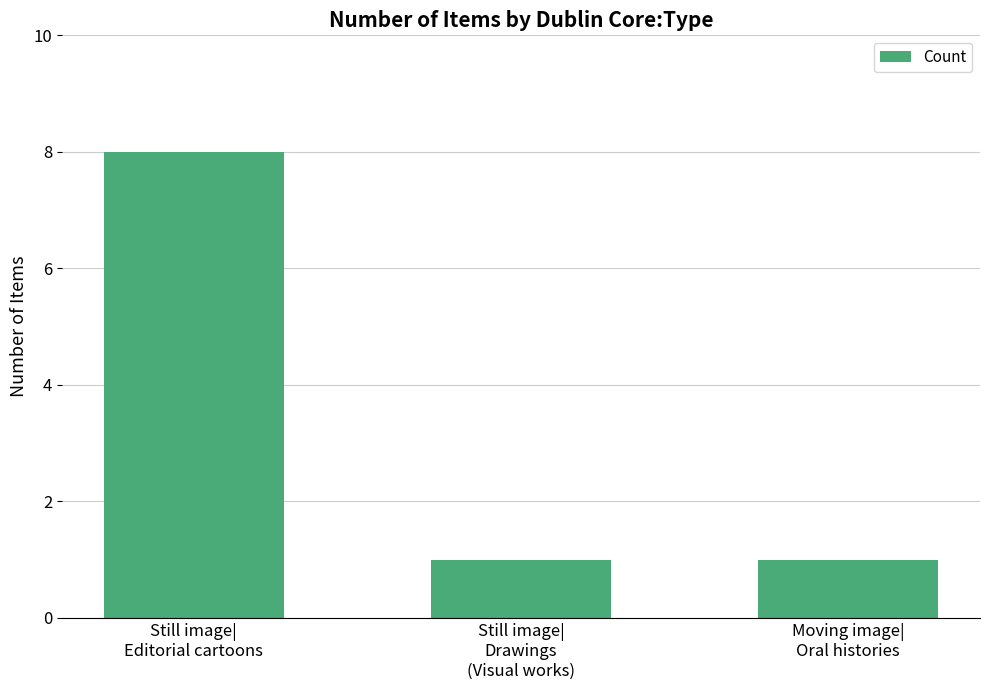

Count the number of data series in this chart.

1